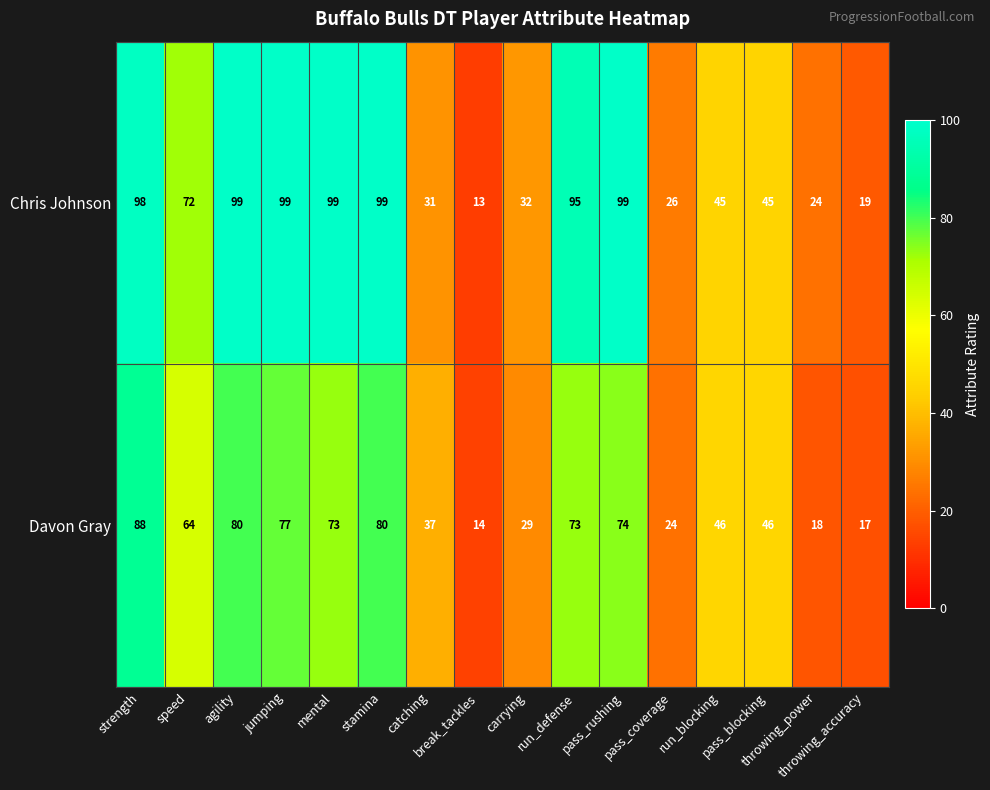

What is the difference between the second highest and minimum values in the Chris Johnson series?

86